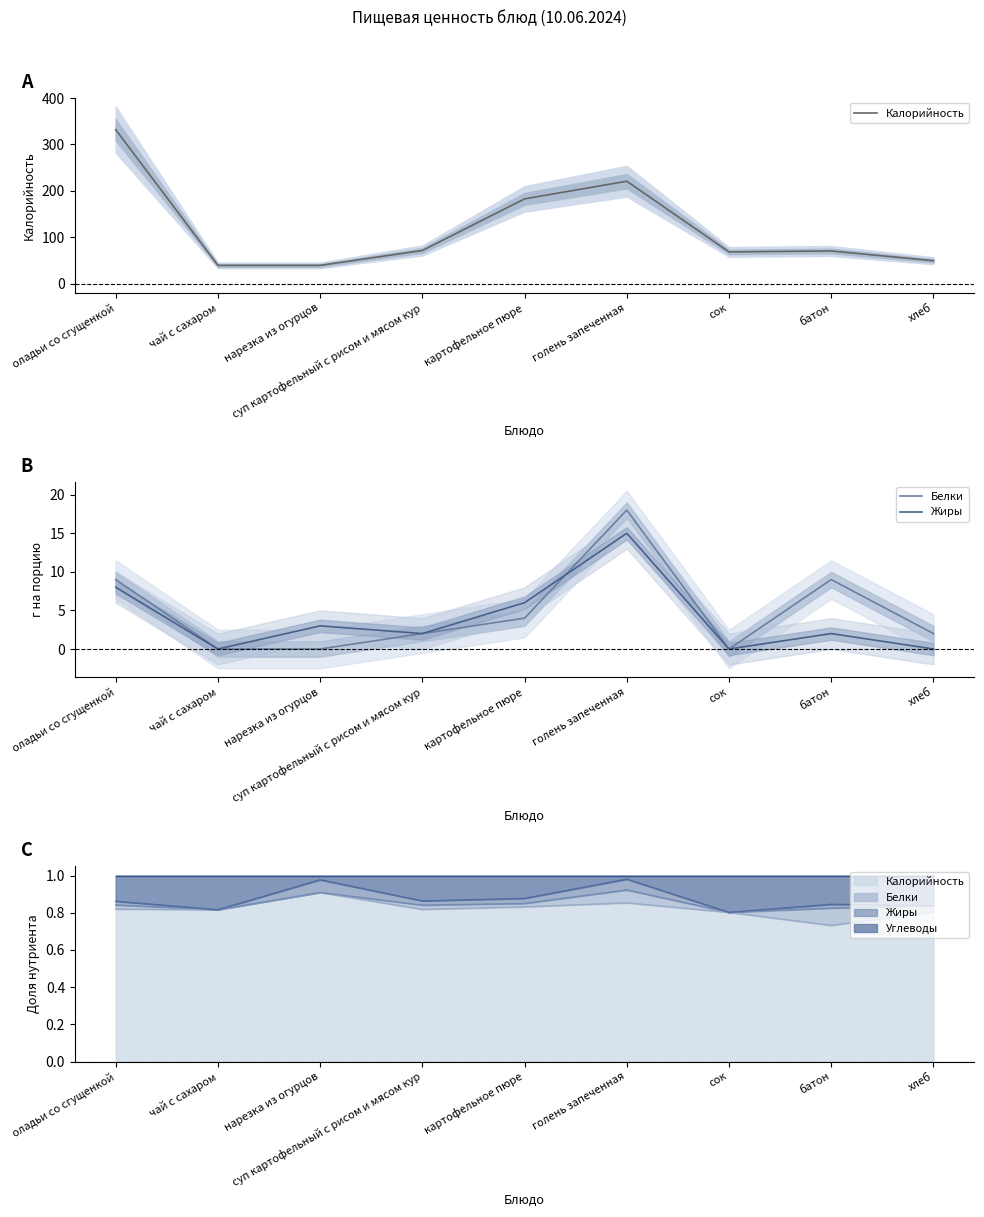

True or false: Жиры has a value of 2 at оладьи со сгущенкой.

False